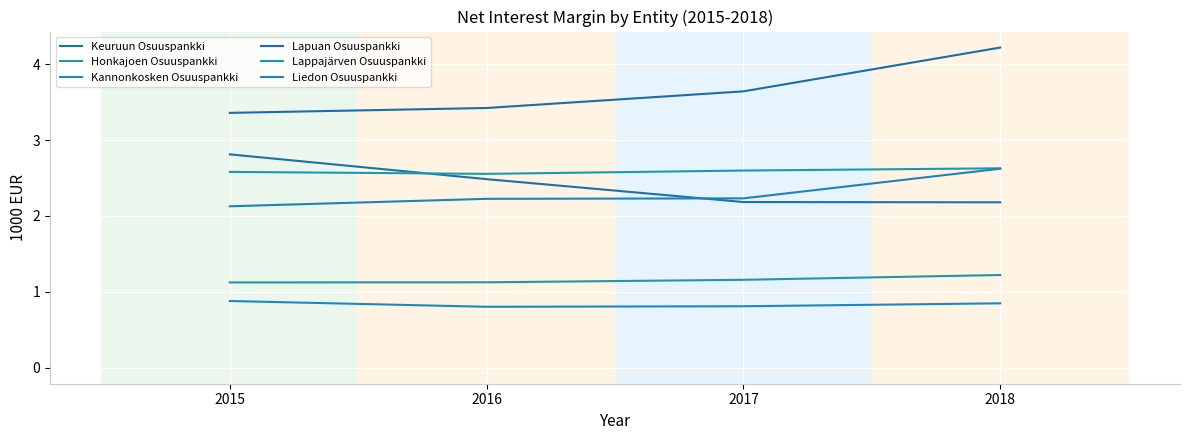

List the series in order of their peak value, highest first.

Lapuan Osuuspankki, Keuruun Osuuspankki, Lappajärven Osuuspankki, Liedon Osuuspankki, Honkajoen Osuuspankki, Kannonkosken Osuuspankki